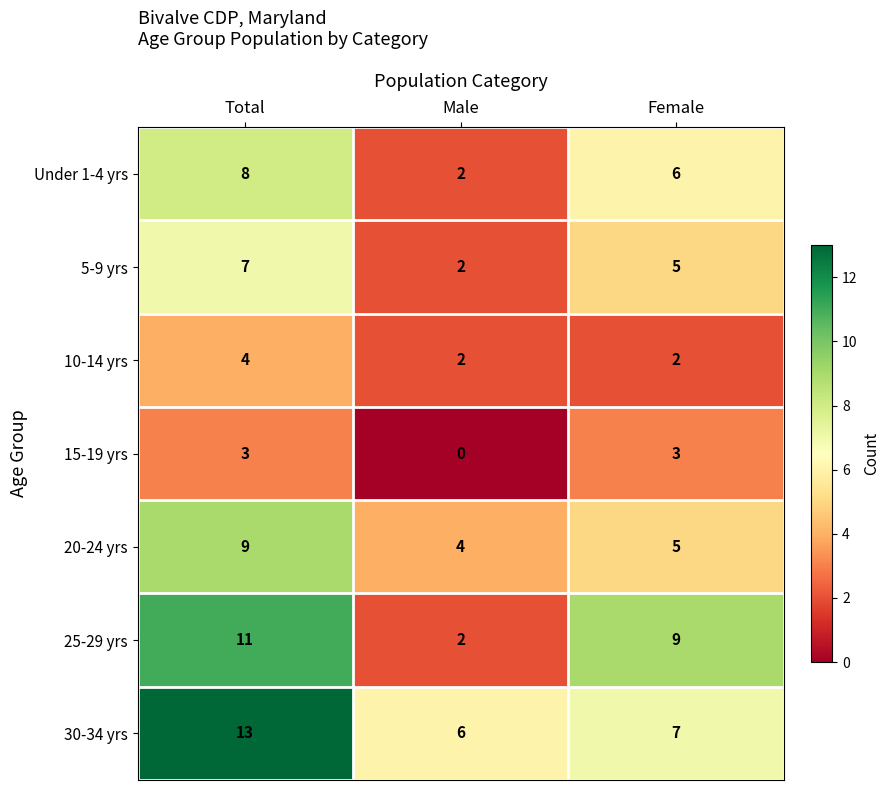

How many distinct data groups are displayed?

7